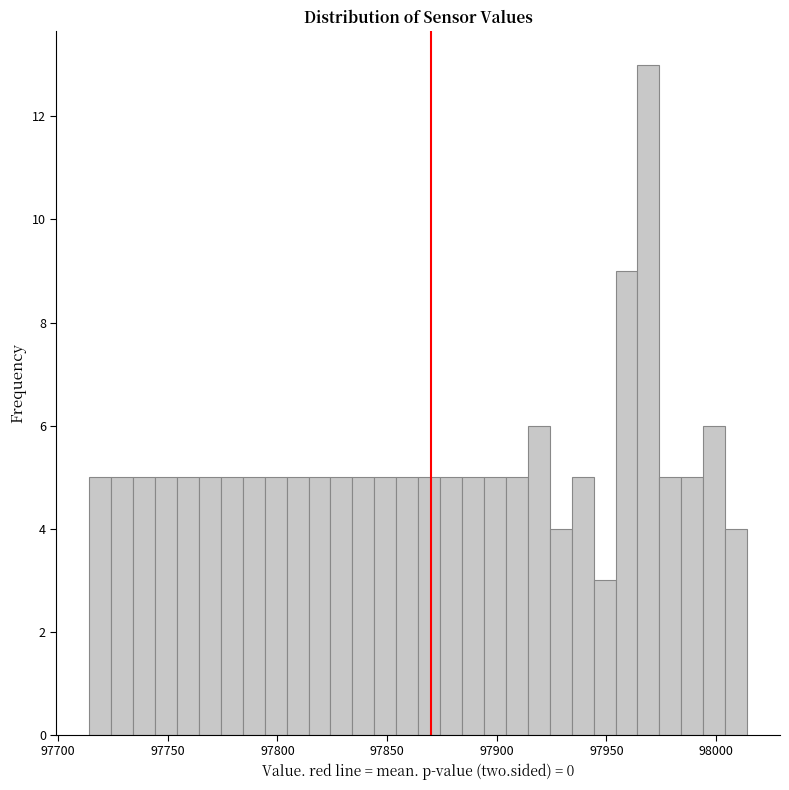

Around what value on the x-axis is the tallest bar? Give the approximate position of its centre, as read against the axis.

97970